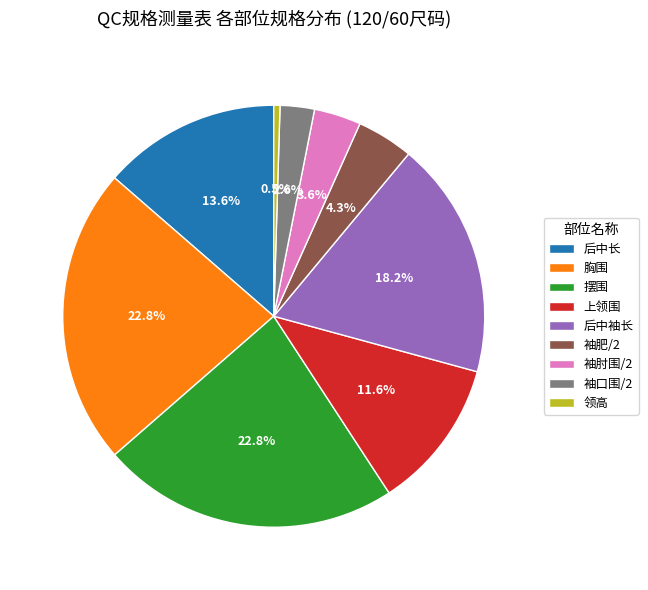

What percentage do 后中长 and 领高 together represent?

14.1%